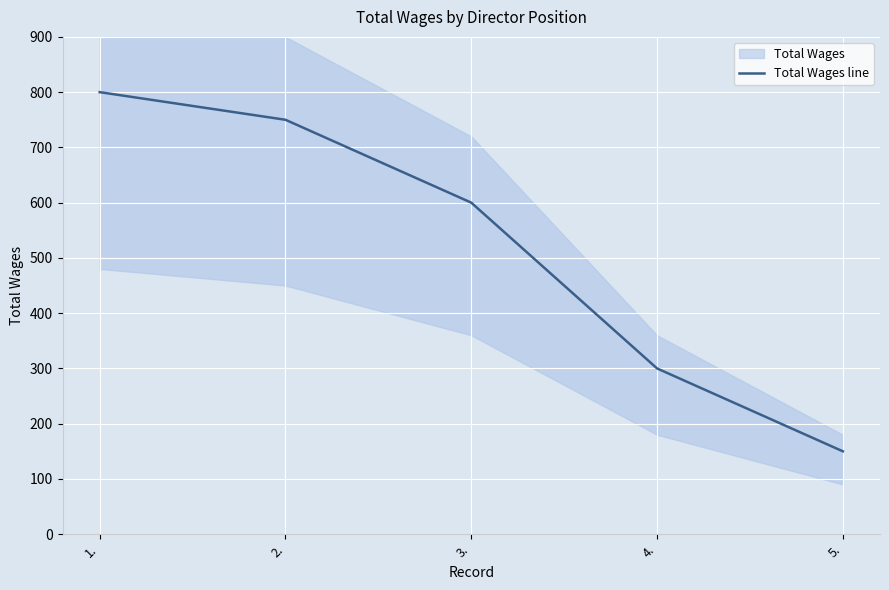

How many lines are shown in the chart?

1